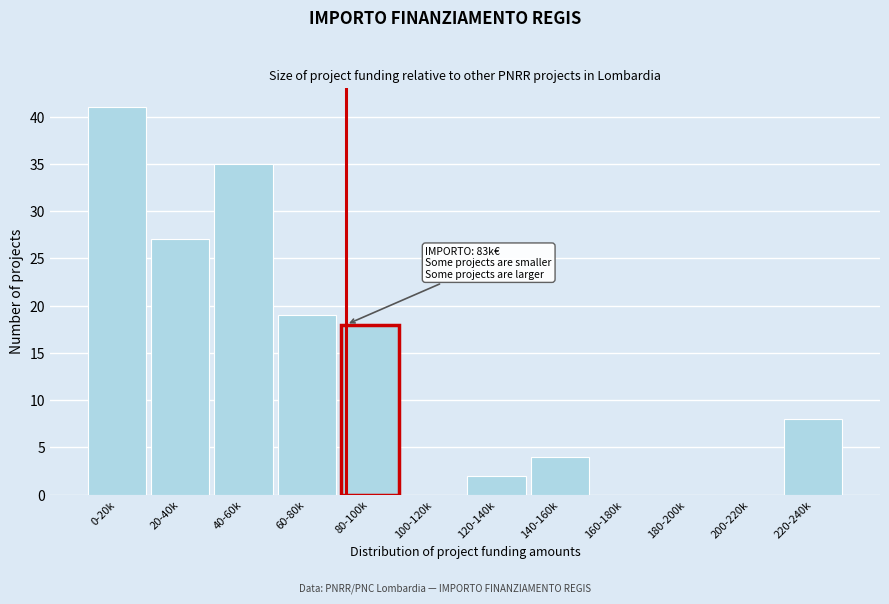

Reading left to right, transcribe all the data shown in this chart.

0-20k=41	20-40k=27	40-60k=35	60-80k=19	80-100k=18	100-120k=0	120-140k=2	140-160k=4	160-180k=0	180-200k=0	200-220k=0	220-240k=8